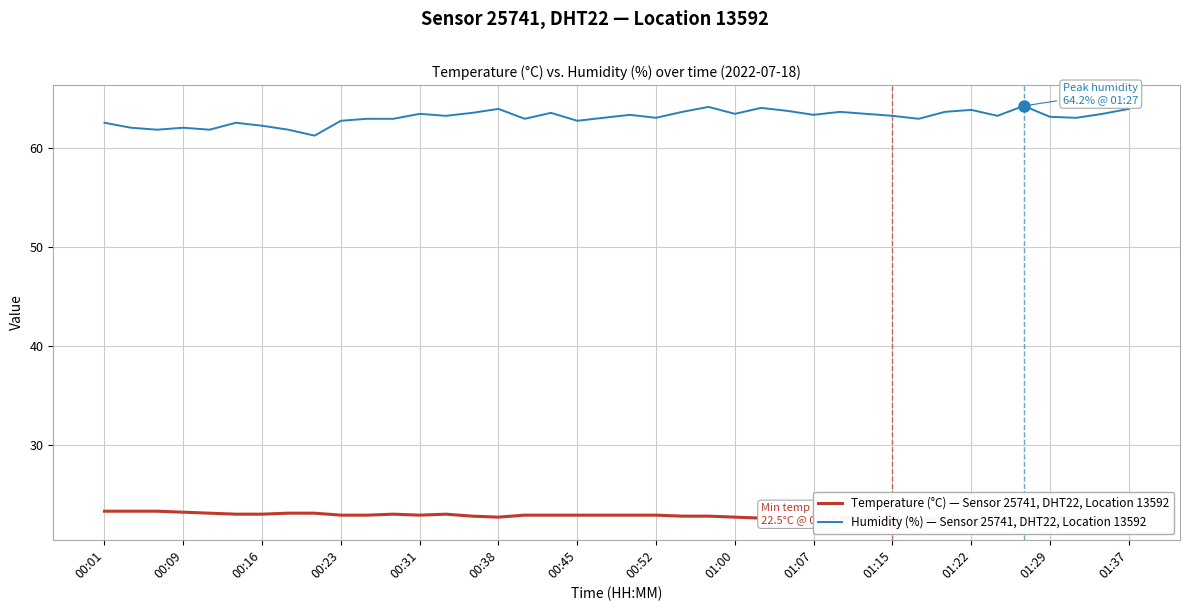

The value of Temperature (°C) — Sensor 25741, DHT22, Location 13592 at 00:01 is 4.8. True or false?

False